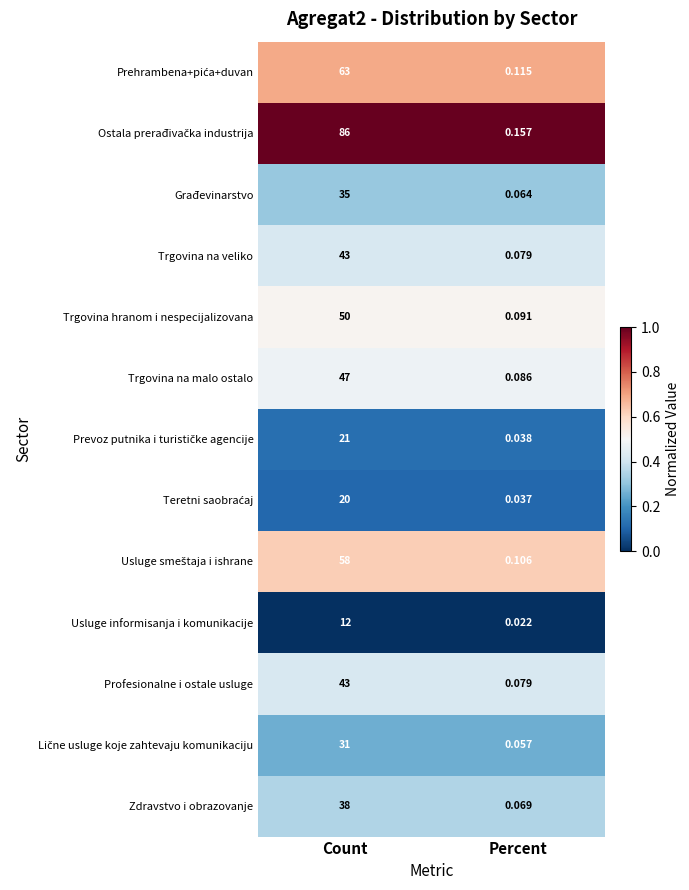

At which label is Usluge informisanja i komunikacije closest to 6?

Percent